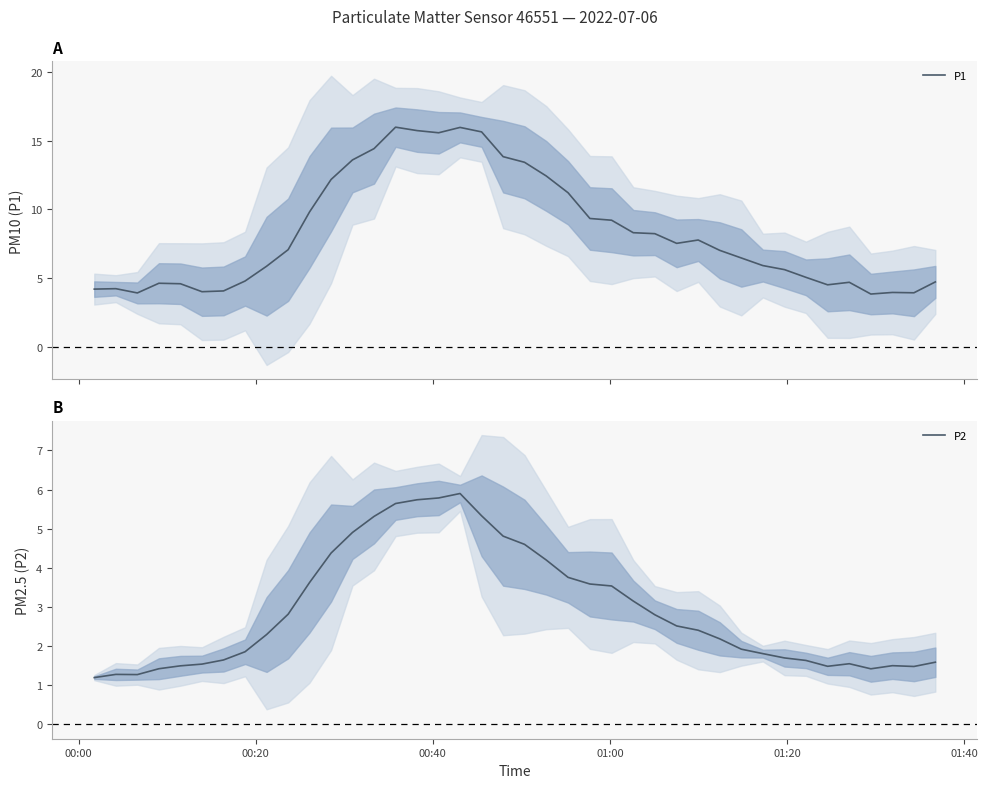

At how many categories does at least one series exceed 15?

5